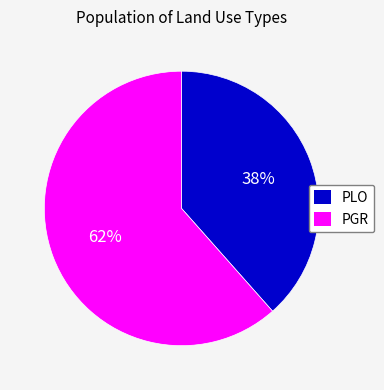

What percentage is the PGR slice, to the nearest percent?

62%